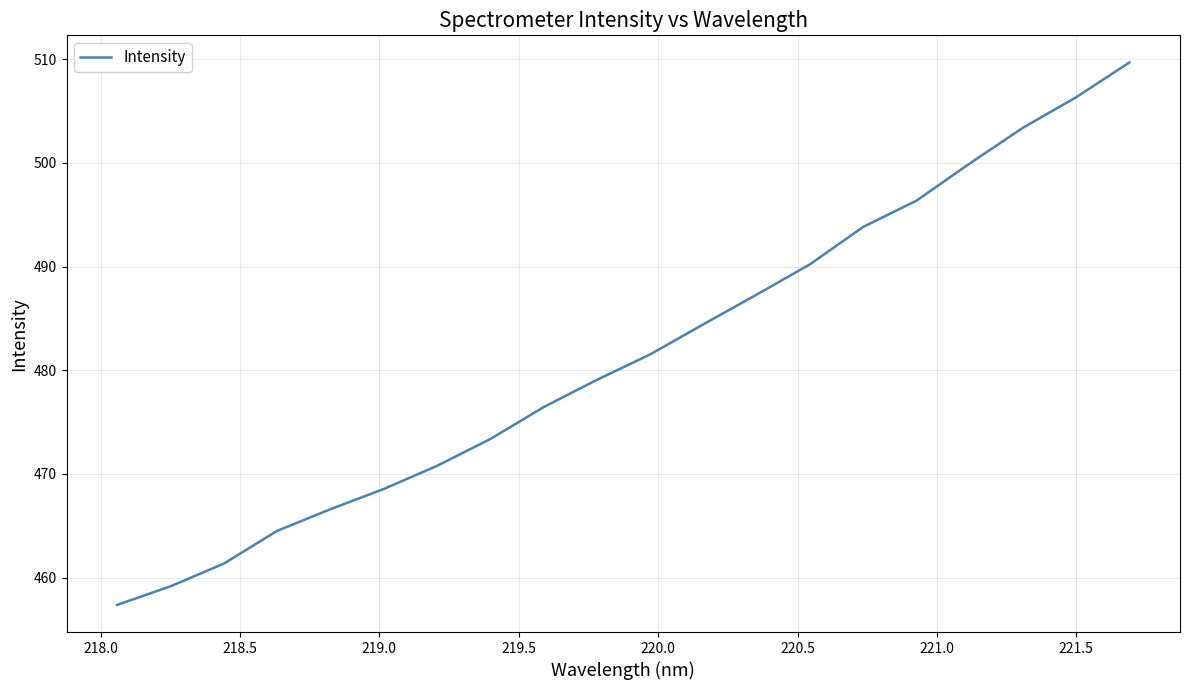

What is the maximum value shown in the chart?

509.7